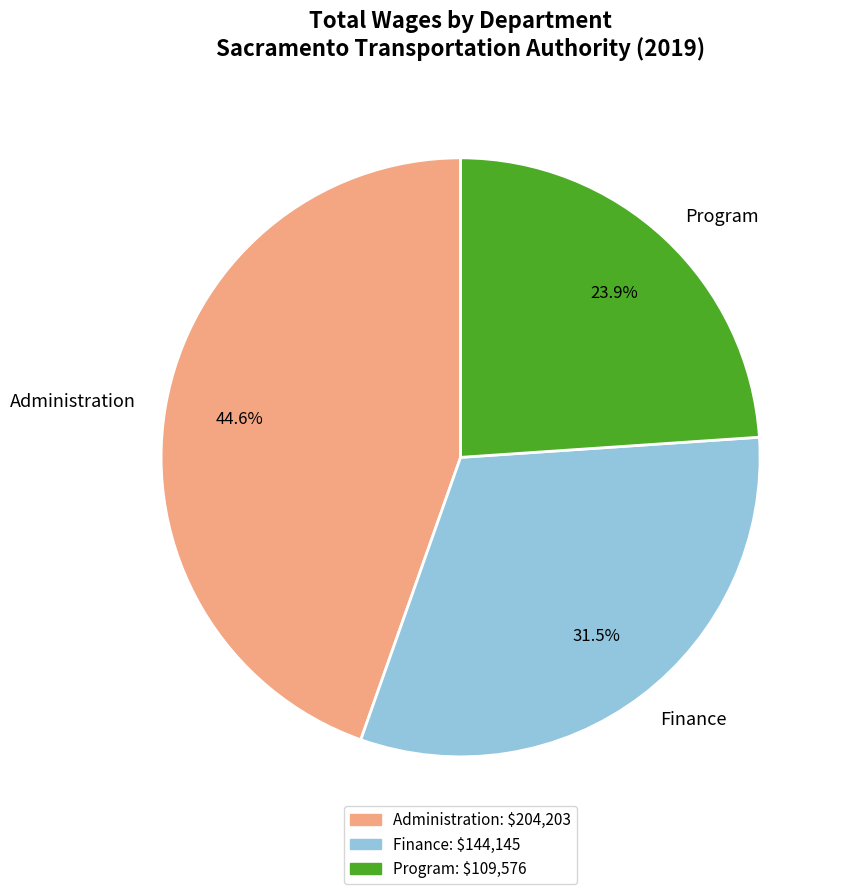

To the nearest percent, what is the difference between the largest and smallest slice percentages?

21%